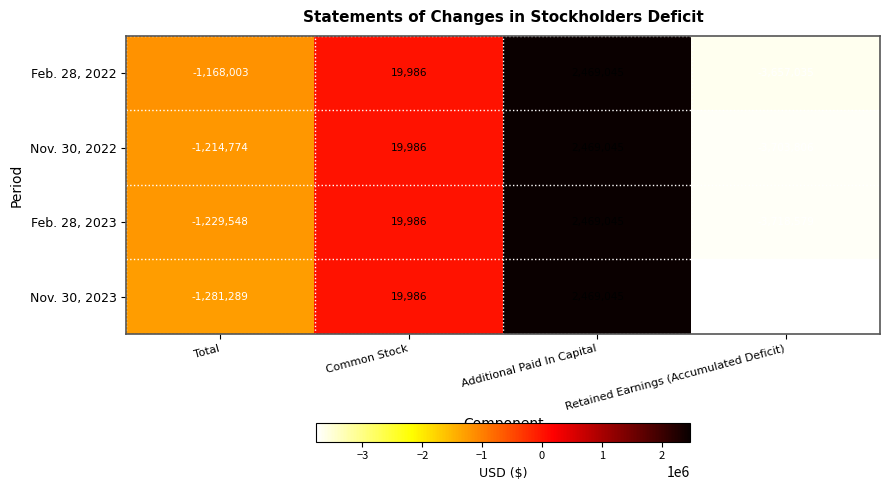

The Nov. 30, 2022 series shows 2469045 at Additional Paid In Capital. True or false?

True